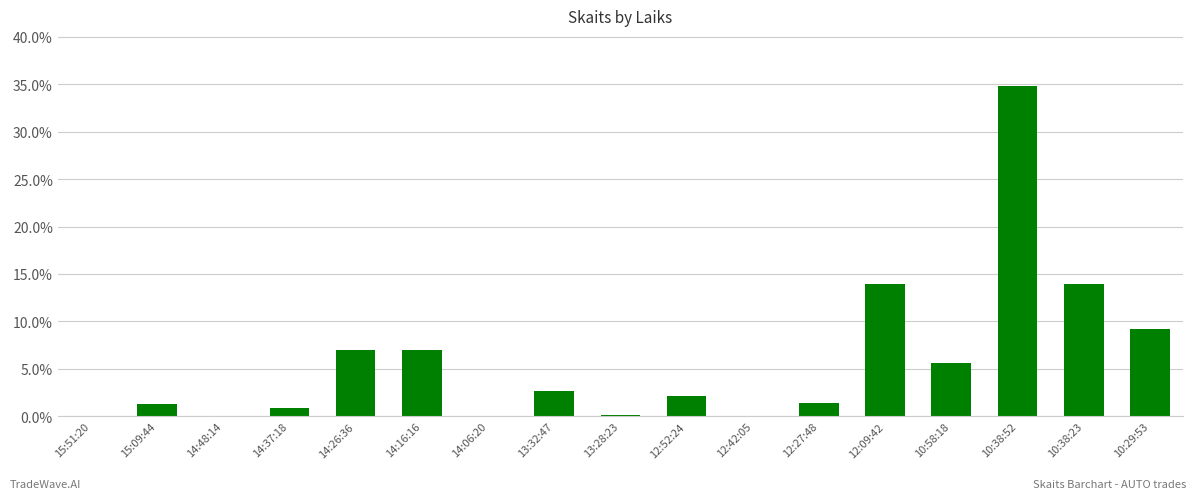

What is the sum of all values?

100.0